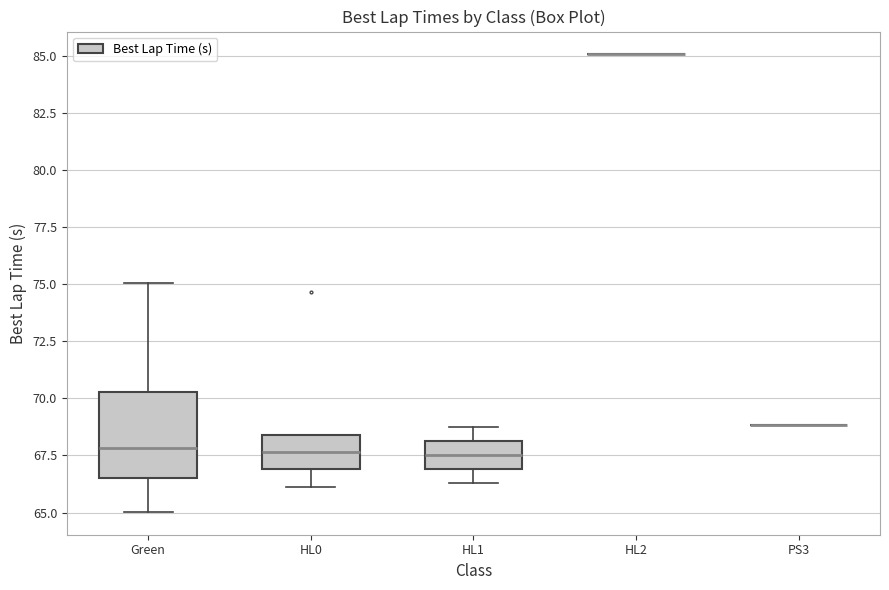

Reading left to right, read every box against the y-axis: the position of its median line, the range the box covers, and the ends of its whiskers. The values are not printed on the chart, so give them approximately, as read against the axis.

Green: median 68.0, box 66.5 to 70.5, whiskers 65.0 to 75.0
HL0: median 67.5, box 67.0 to 68.5, whiskers 66.0 to 68.5
HL1: median 67.5, box 67.0 to 68.0, whiskers 66.5 to 69.0
HL2: box collapsed to a line at 85.0, whiskers 85.0 to 85.0
PS3: box collapsed to a line at 69.0, whiskers 69.0 to 69.0